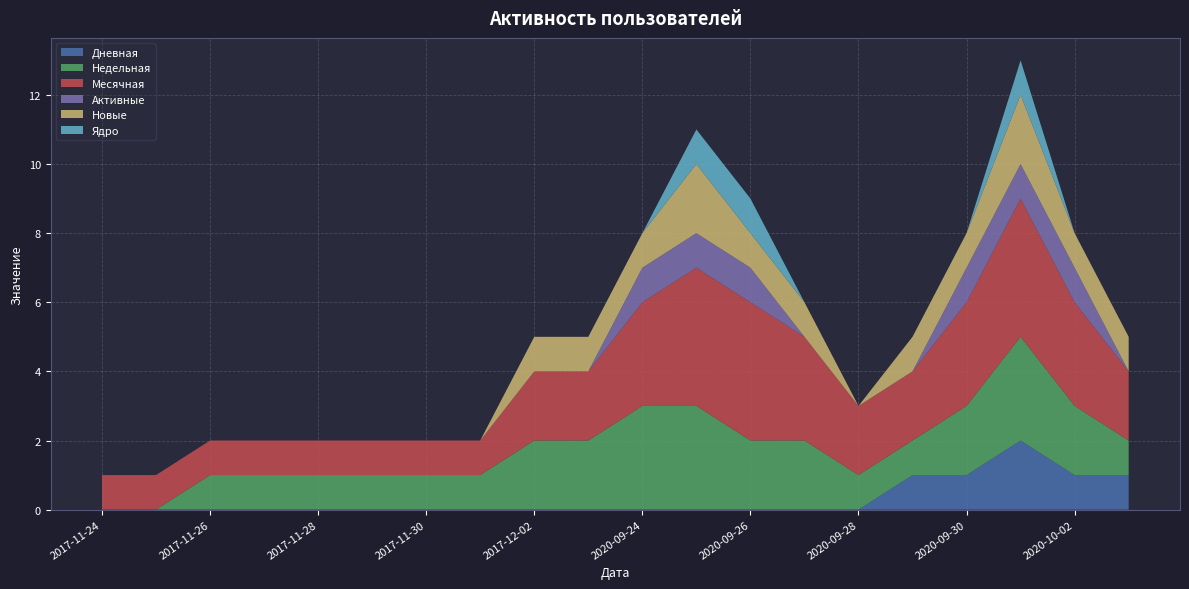

Reading right to left, transcribe all the data shown in this chart.

Дневная: 1	1	2	1	1	0	0	0	0	0	0	0	0	0	0	0	0	0	0	0
Недельная: 1	2	3	2	1	1	2	2	3	3	2	2	1	1	1	1	1	1	0	0
Месячная: 2	3	4	3	2	2	3	4	4	3	2	2	1	1	1	1	1	1	1	1
Активные: 0	1	1	1	0	0	0	1	1	1	0	0	0	0	0	0	0	0	0	0
Новые: 1	1	2	1	1	0	1	1	2	1	1	1	0	0	0	0	0	0	0	0
Ядро: 0	0	1	0	0	0	0	1	1	0	0	0	0	0	0	0	0	0	0	0